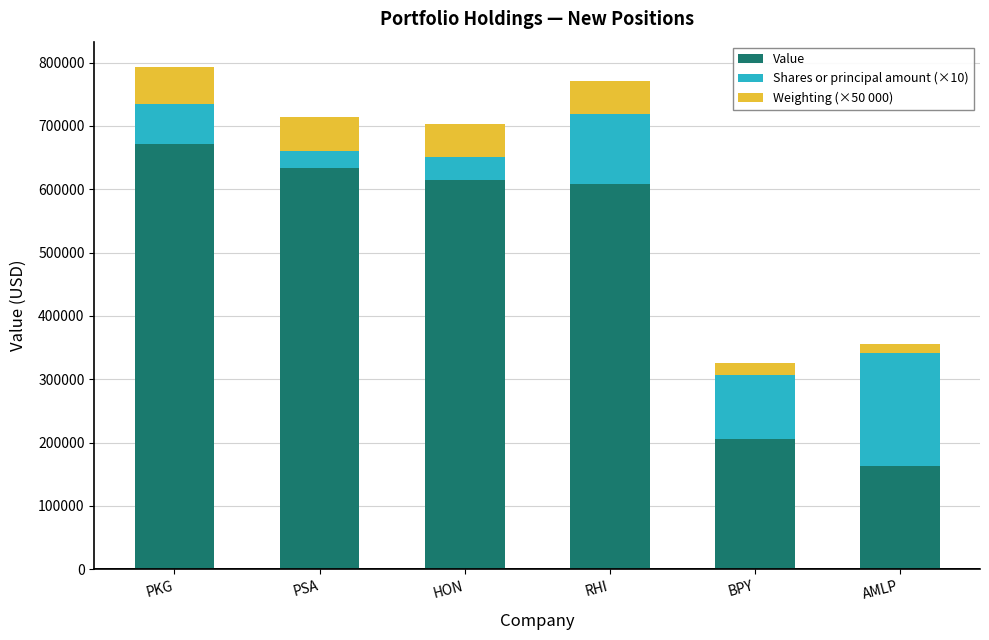

Does the chart contain stacked bars?

Yes